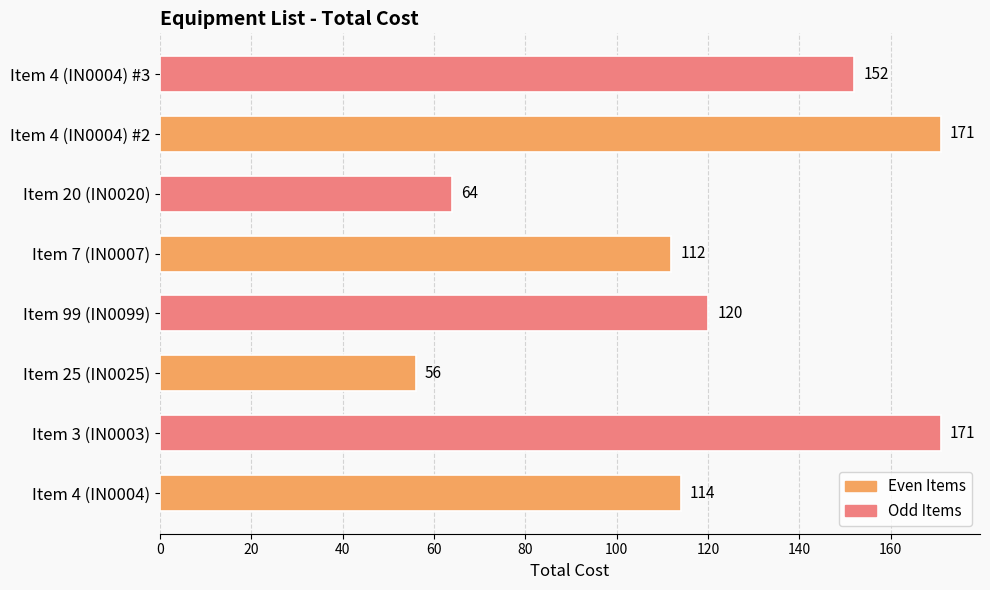

What is the greatest value displayed?

171